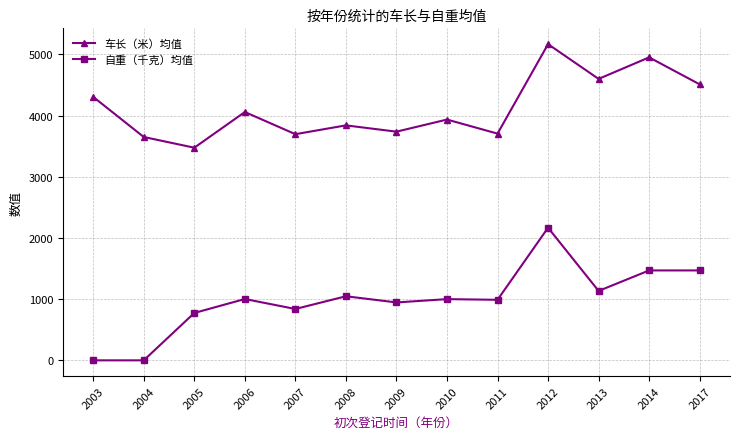

What is the average value of the 车长（米）均值 series?

4125